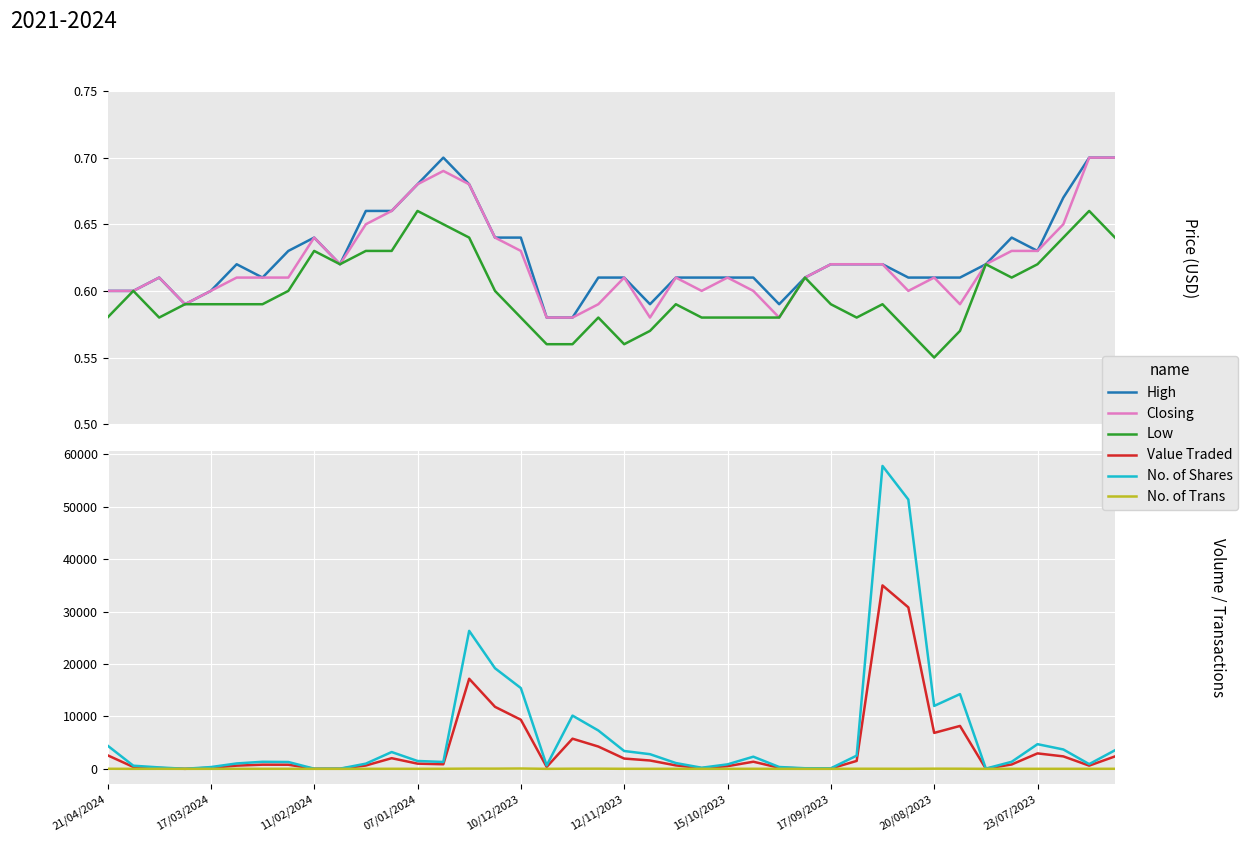

Count the number of categories in the chart.

40